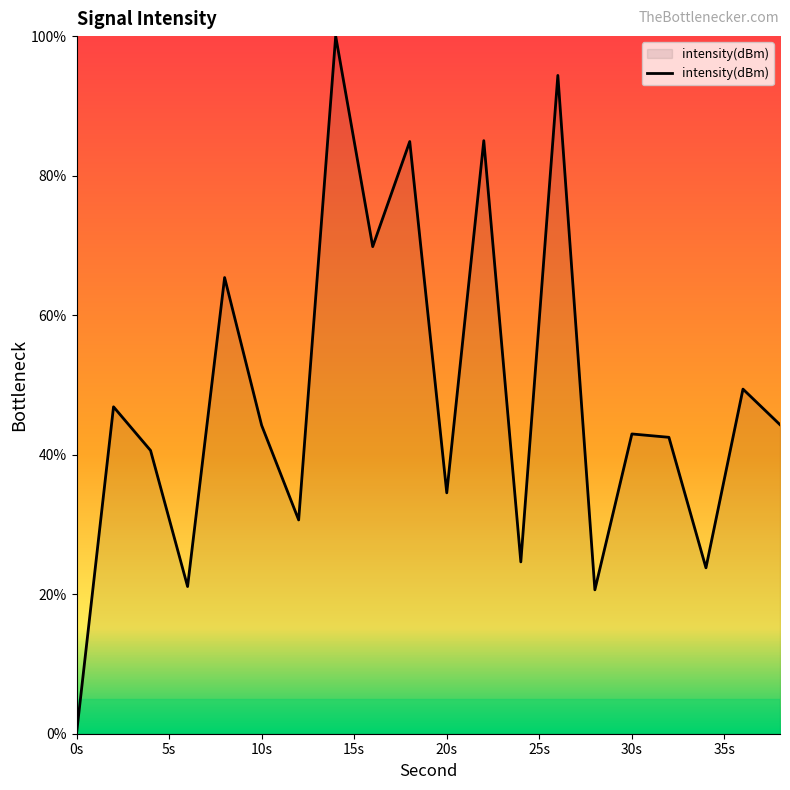

What is the greatest value displayed?

100.0